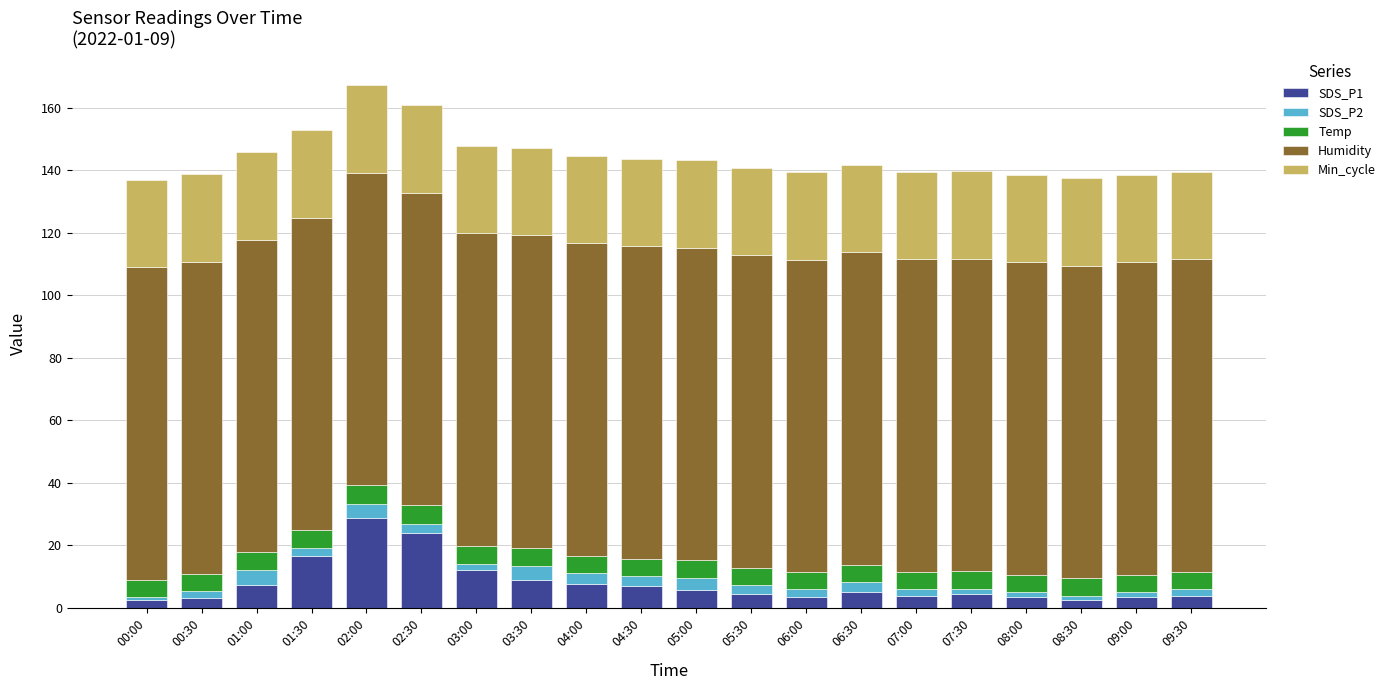

What is the average value of the SDS_P1 series?

7.9